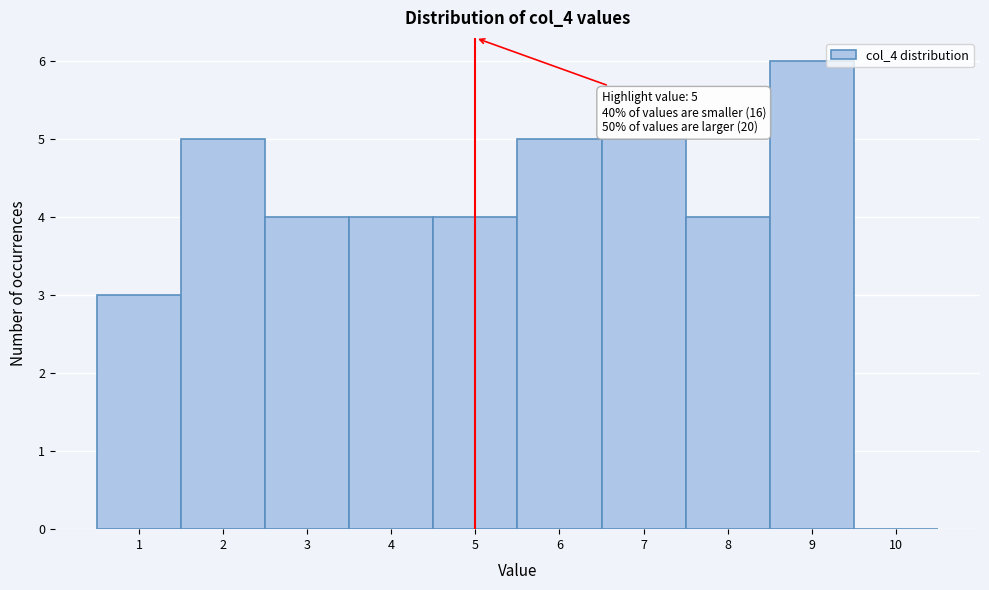

Which range on the x-axis has the tallest bar?

8.5 to 9.5